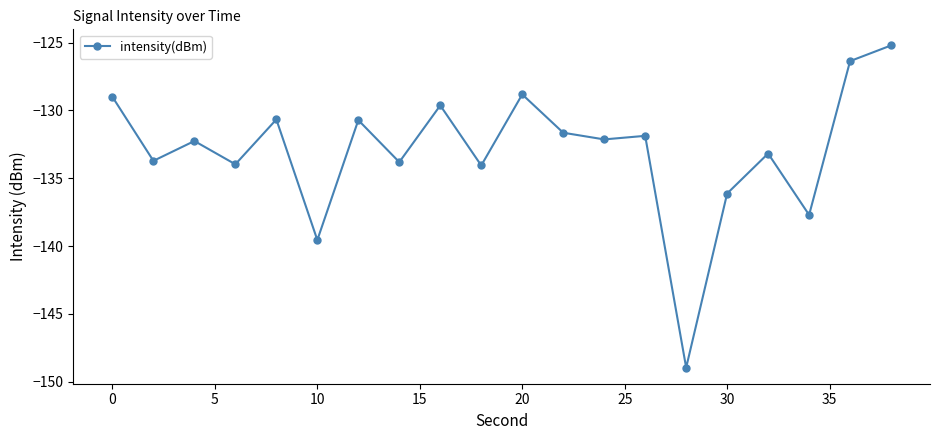

How many points are lower than both their immediate neighbors (excluding endpoints)?

8